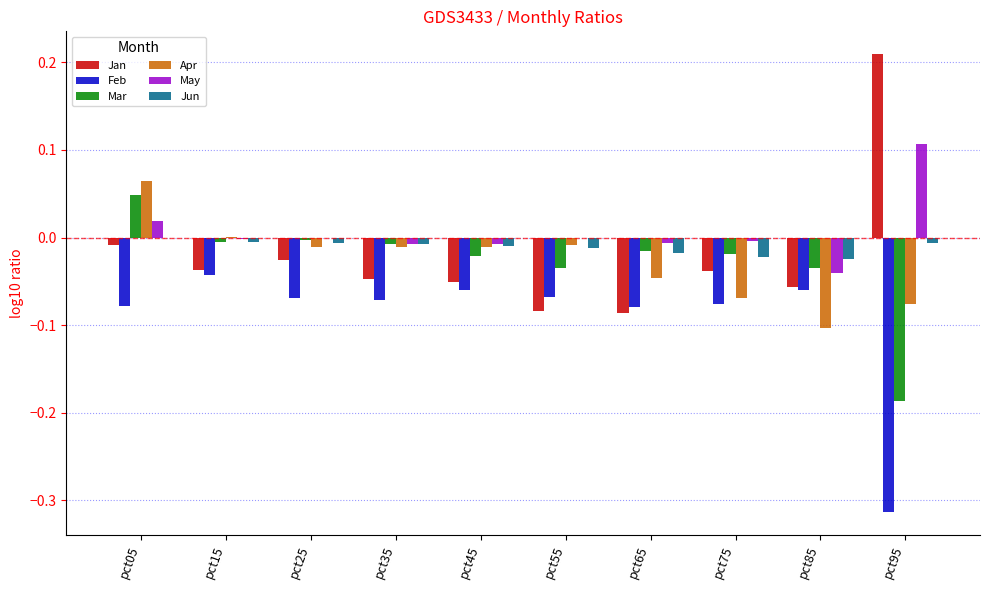

How many groups of bars are there?

10